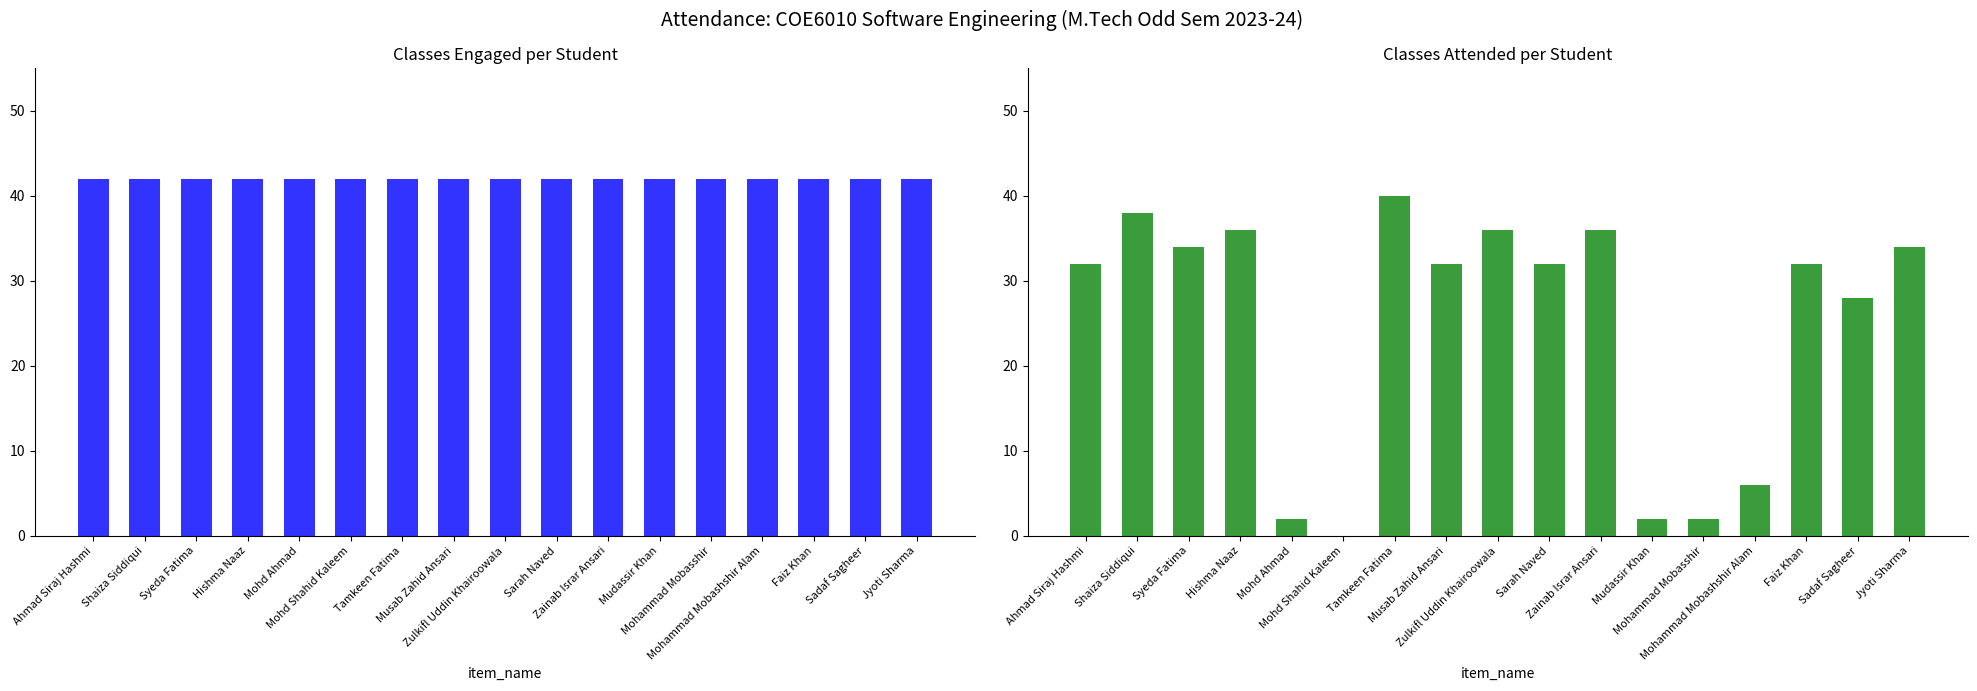

Reading left to right, transcribe all the data shown in this chart.

Engaged: 42	42	42	42	42	42	42	42	42	42	42	42	42	42	42	42	42
Attended: 32	38	34	36	2	0	40	32	36	32	36	2	2	6	32	28	34